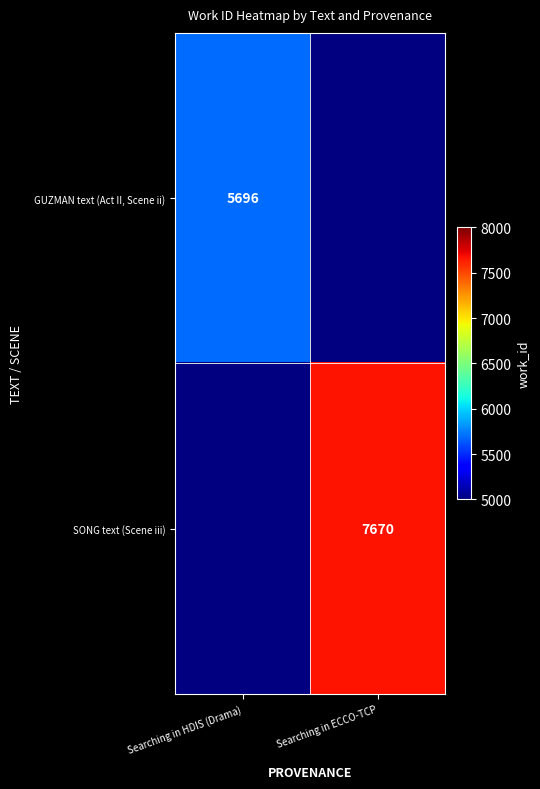

The value of SONG text (Scene iii) at Searching in ECCO-TCP is 13690. True or false?

False